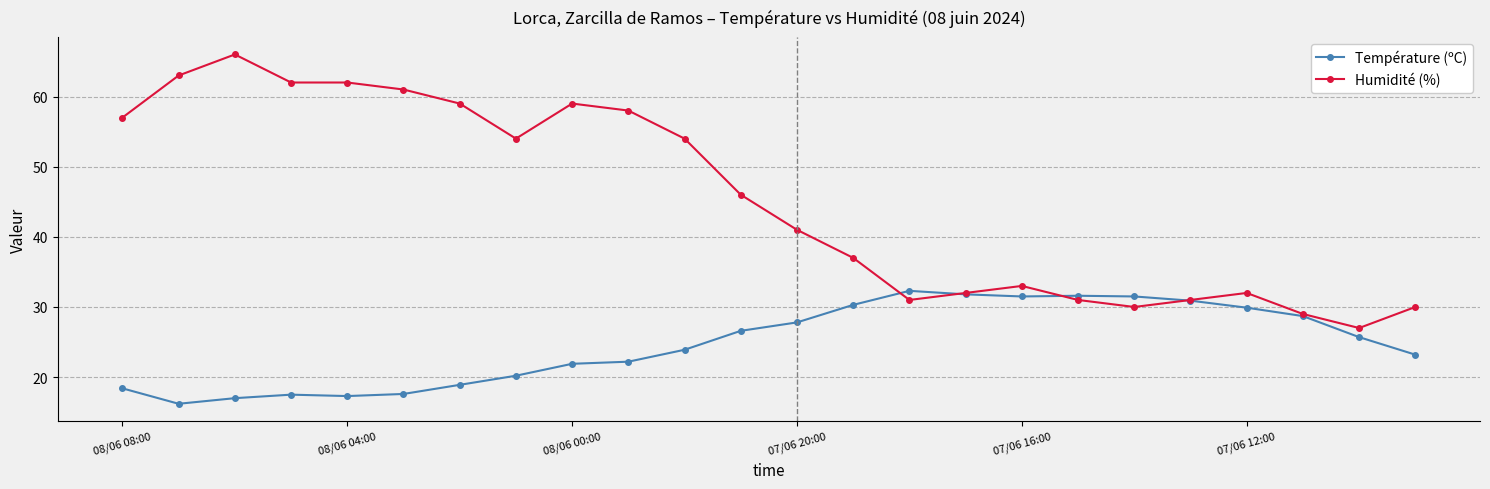

Which series has the widest spread of values?

Humidité (%)